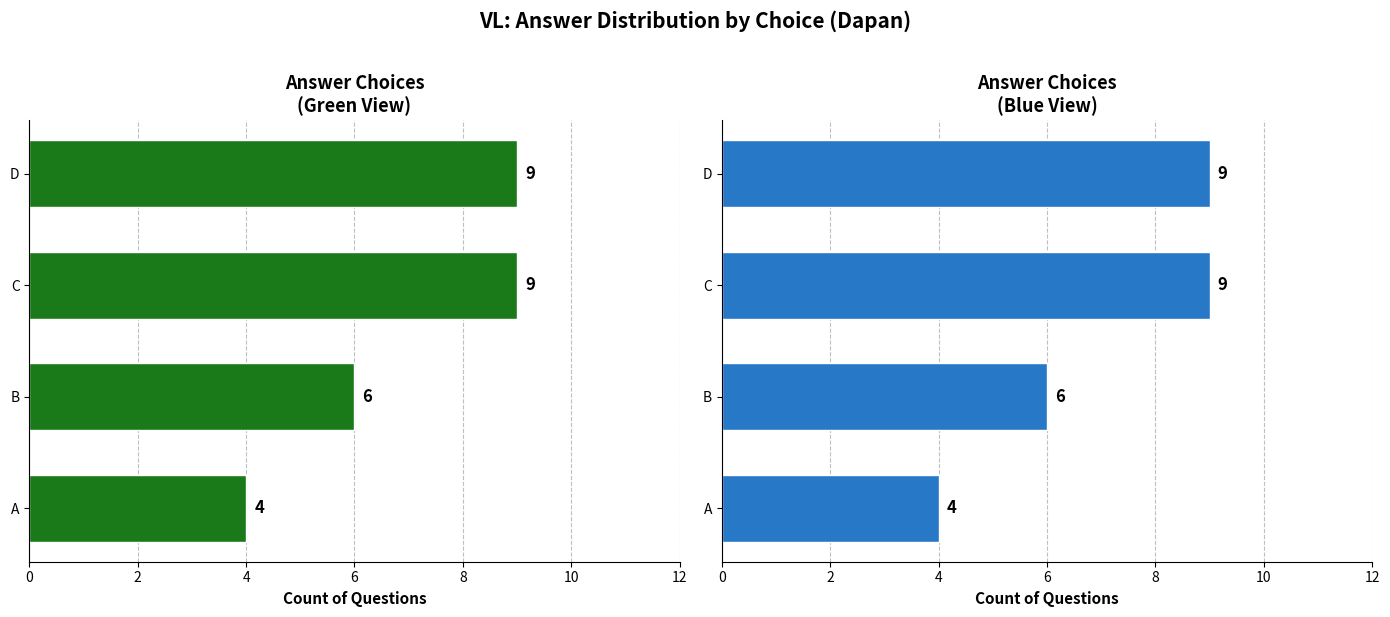

What is the sum of all values?

28